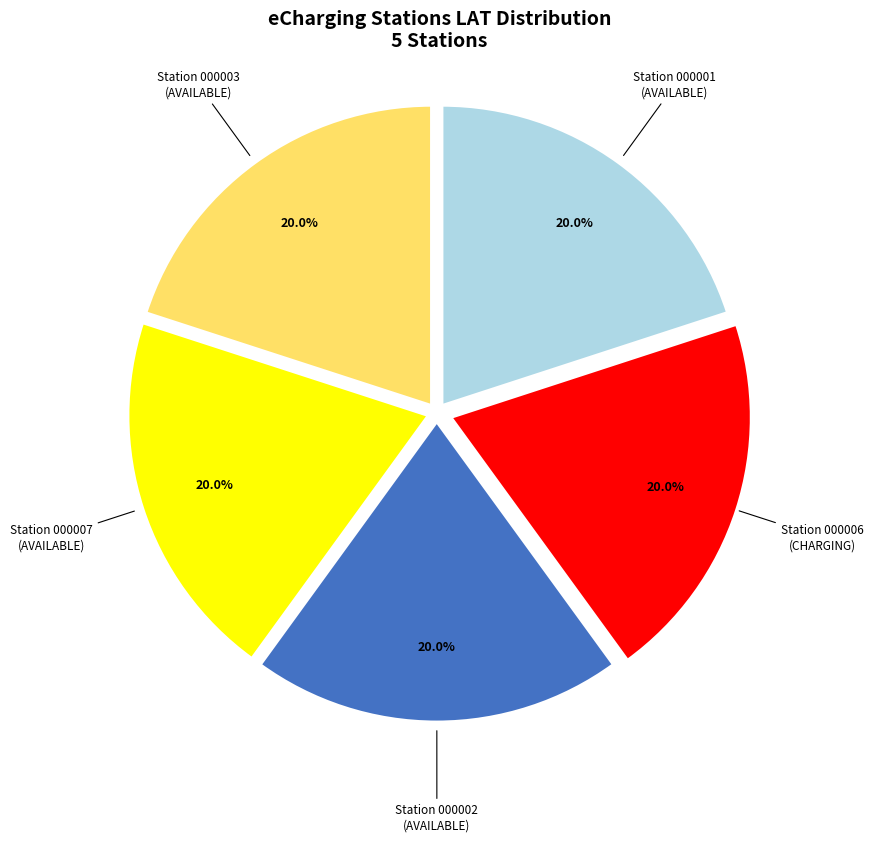

Does any single category account for the majority?

No